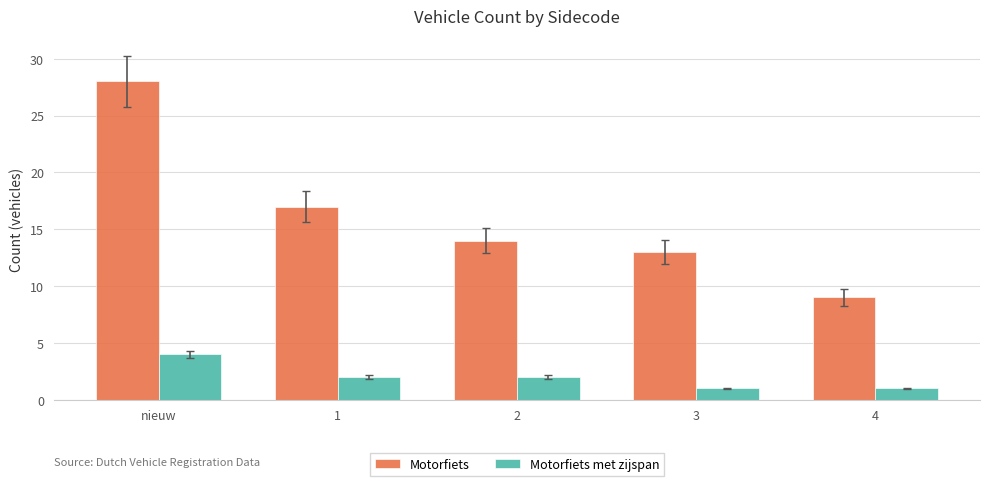

At which label does Motorfiets first exceed 14?

nieuw